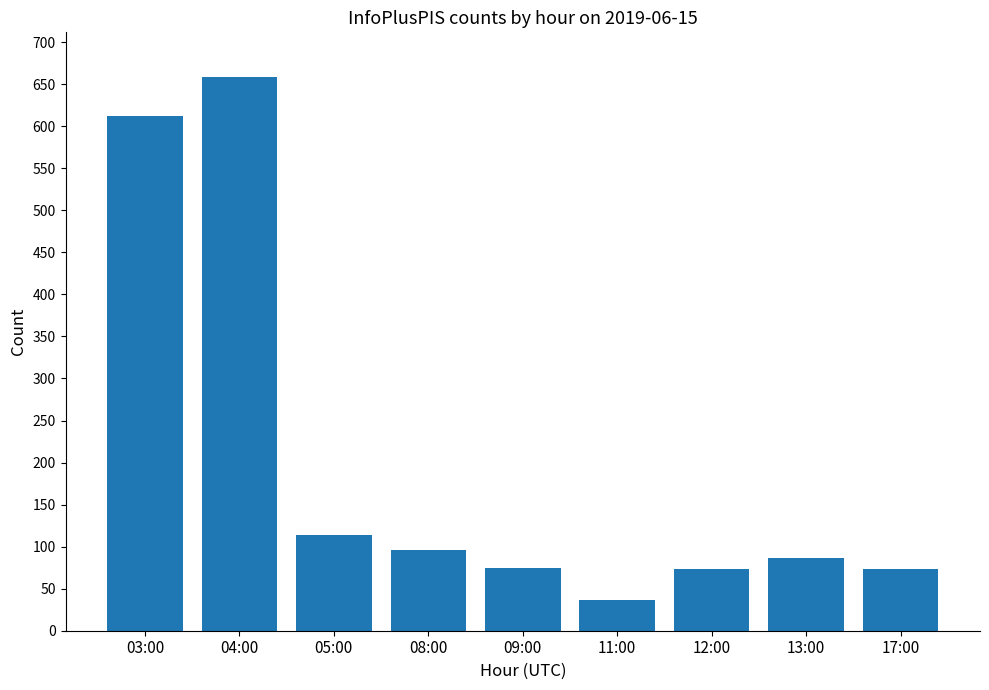

What is the label of the 4th bar from the right?

11:00